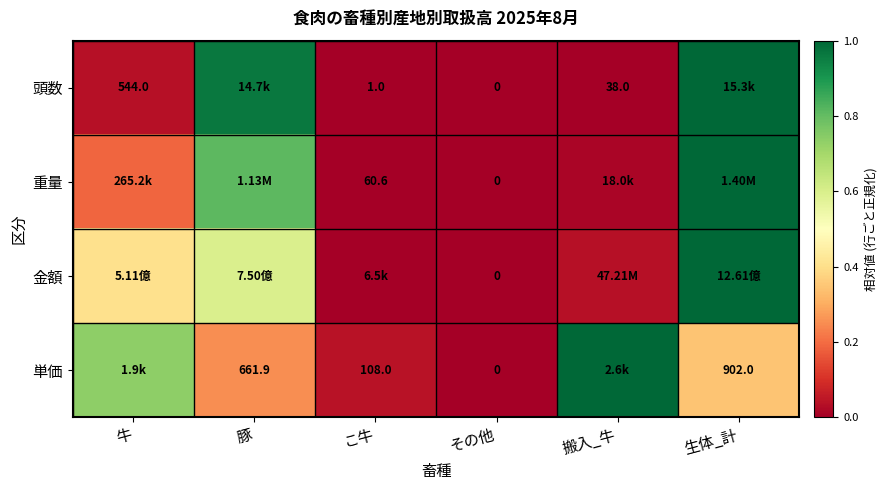

True or false: 金額 has a value of 1.0 at 生体_計.

True